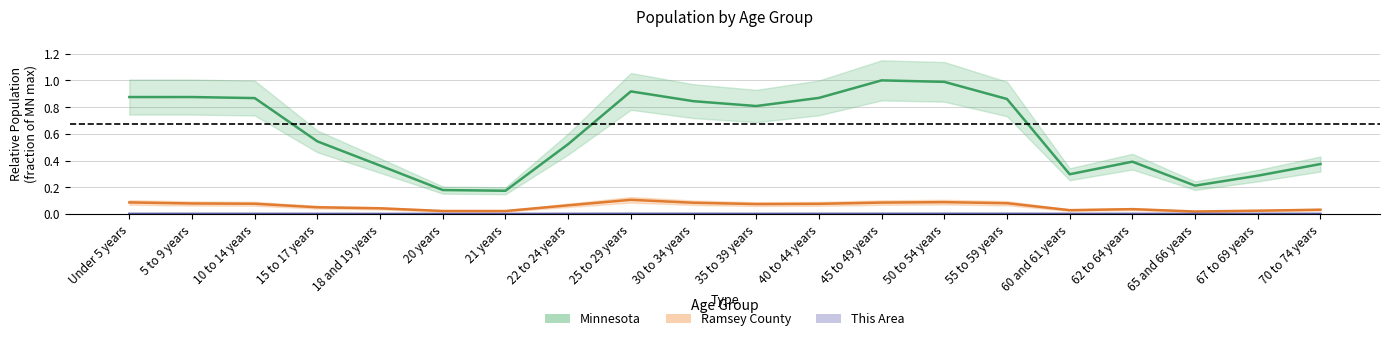

Reading left to right, extract all data points from this chart.

Minnesota: Under 5 years=0.9	5 to 9 years=0.9	10 to 14 years=0.9	15 to 17 years=0.5	18 and 19 years=0.4	20 years=0.2	21 years=0.2	22 to 24 years=0.5	25 to 29 years=0.9	30 to 34 years=0.8	35 to 39 years=0.8	40 to 44 years=0.9	45 to 49 years=1.0	50 to 54 years=1.0	55 to 59 years=0.9	60 and 61 years=0.3	62 to 64 years=0.4	65 and 66 years=0.2	67 to 69 years=0.3	70 to 74 years=0.4
Ramsey County: Under 5 years=0.1	5 to 9 years=0.1	10 to 14 years=0.1	15 to 17 years=0.1	18 and 19 years=0.0	20 years=0.0	21 years=0.0	22 to 24 years=0.1	25 to 29 years=0.1	30 to 34 years=0.1	35 to 39 years=0.1	40 to 44 years=0.1	45 to 49 years=0.1	50 to 54 years=0.1	55 to 59 years=0.1	60 and 61 years=0.0	62 to 64 years=0.0	65 and 66 years=0.0	67 to 69 years=0.0	70 to 74 years=0.0
This Area: Under 5 years=0.0	5 to 9 years=0.0	10 to 14 years=0.0	15 to 17 years=0.0	18 and 19 years=0.0	20 years=0.0	21 years=0.0	22 to 24 years=0.0	25 to 29 years=0.0	30 to 34 years=0.0	35 to 39 years=0.0	40 to 44 years=0.0	45 to 49 years=0.0	50 to 54 years=0.0	55 to 59 years=0.0	60 and 61 years=0.0	62 to 64 years=0.0	65 and 66 years=0.0	67 to 69 years=0.0	70 to 74 years=0.0